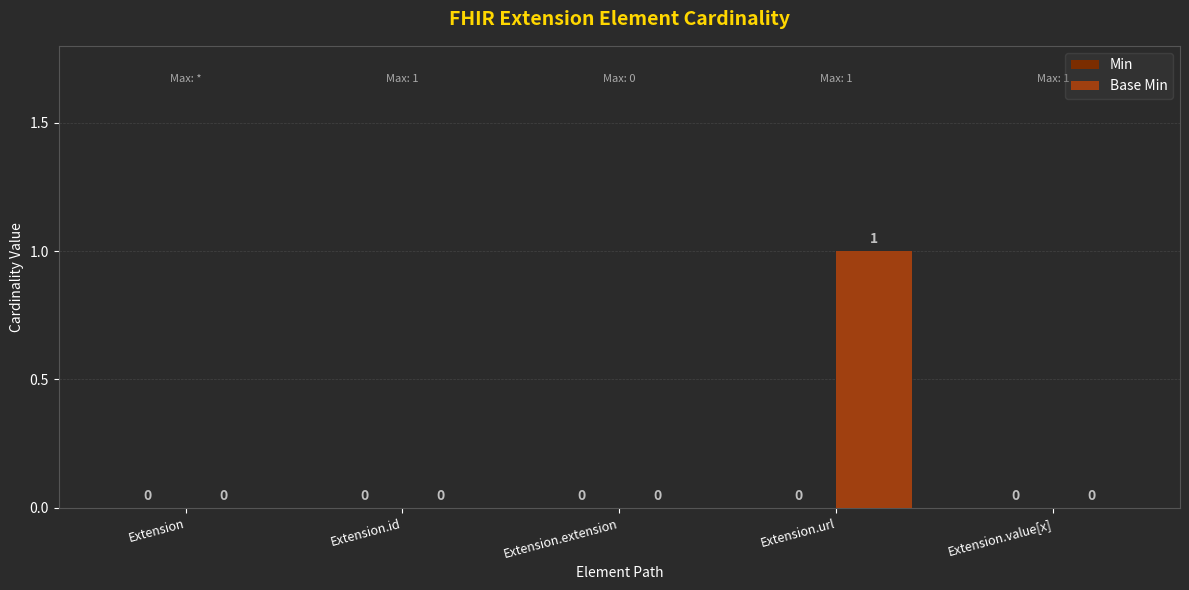

How many values are above zero?

1